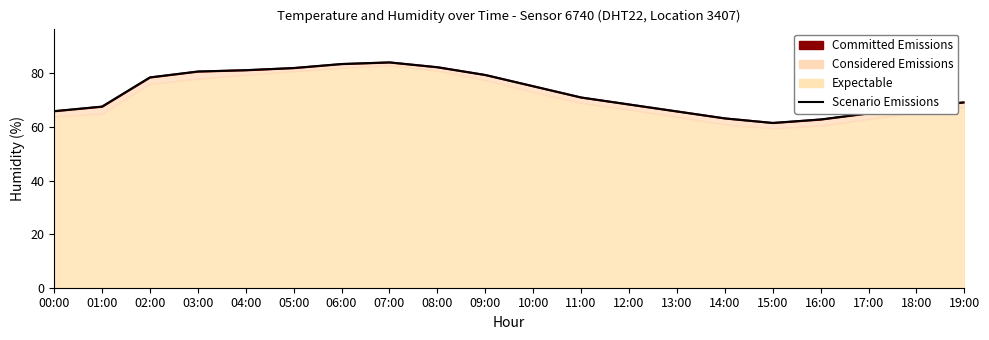

Which has a higher value, 06:00 or 07:00?

07:00